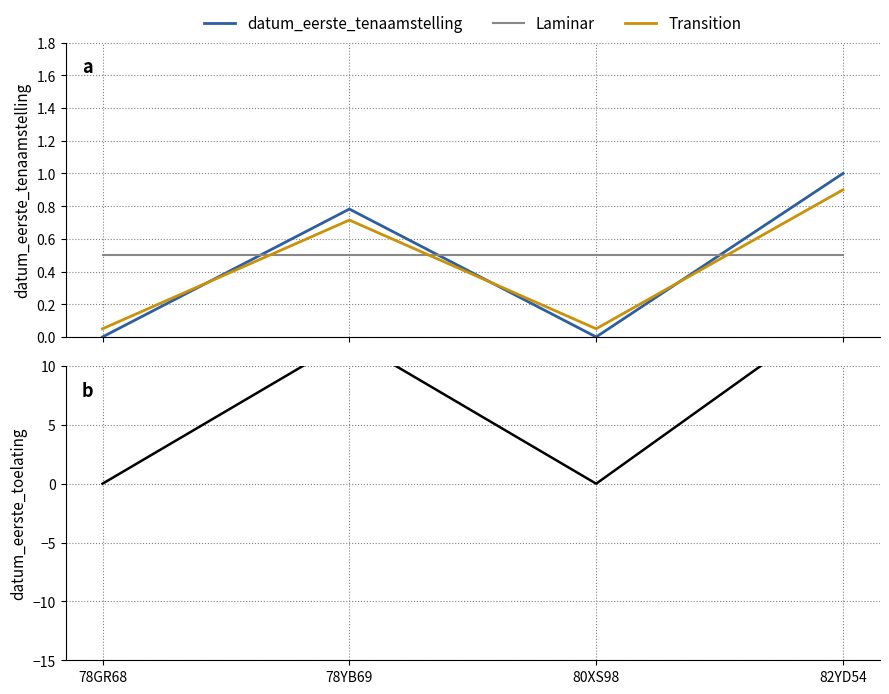

How many intersections are there between Laminar and datum_eerste_tenaamstelling?

3